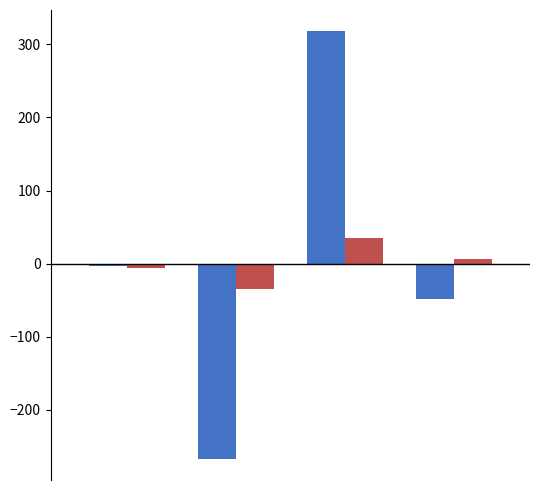

What is the maximum value shown in the chart?

317.7